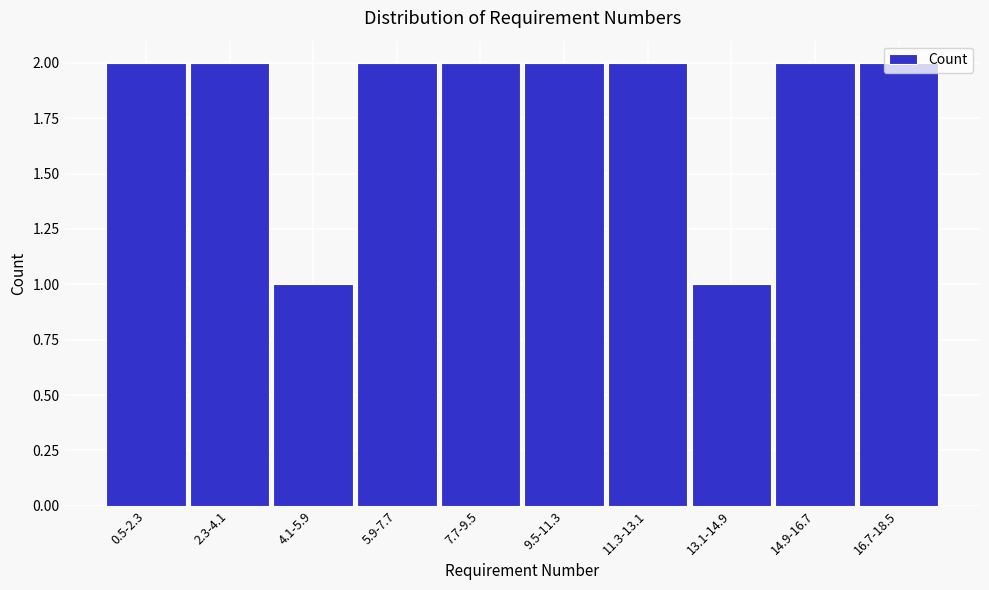

What is the sum of the values at 2.3-4.1 and 13.1-14.9?

3